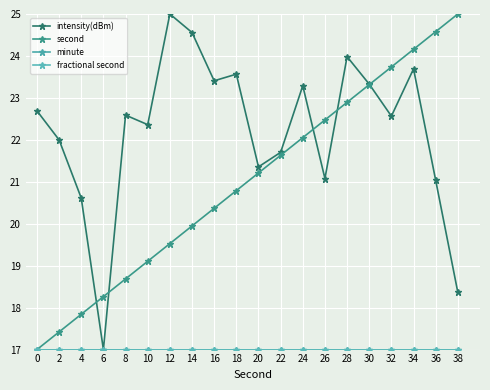

Is it true that minute equals 24.7 at 38?

False